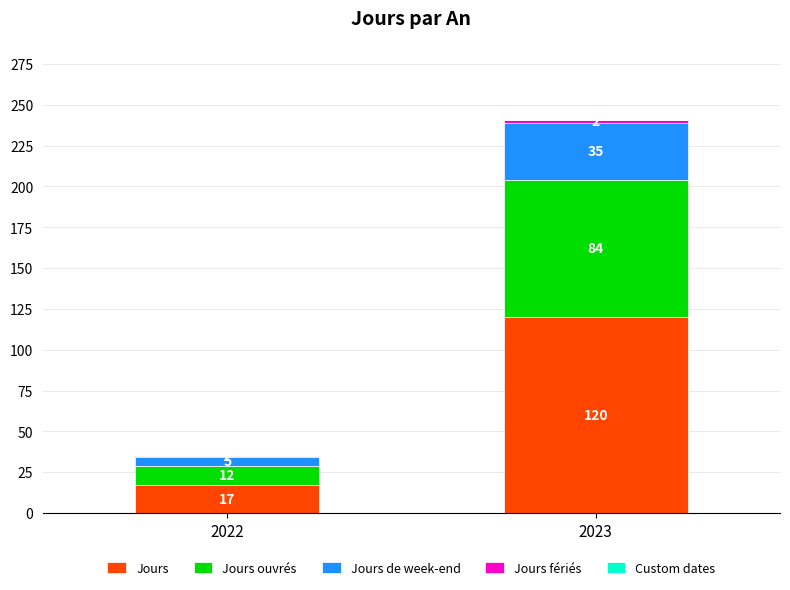

What is the difference between the maximum and minimum values in the Jours series?

103